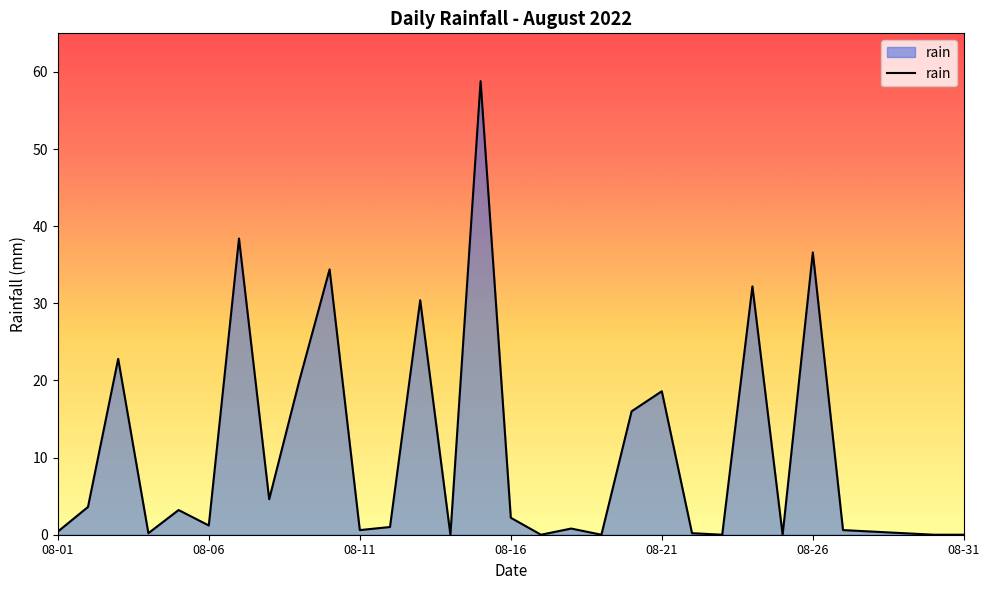

What is the difference between the maximum and minimum values?

58.8